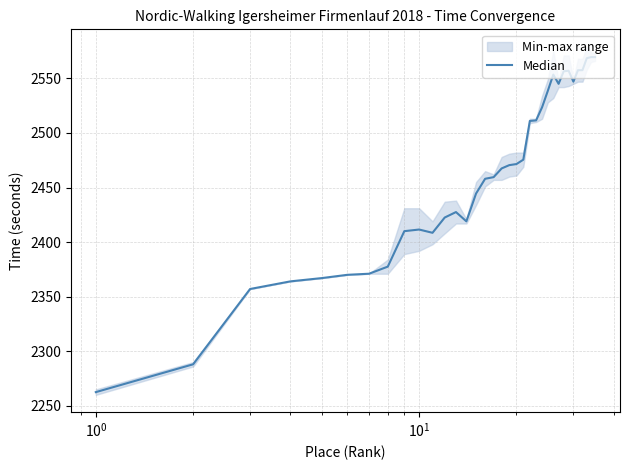

What is the value of the 12th point from the left?

2422.5